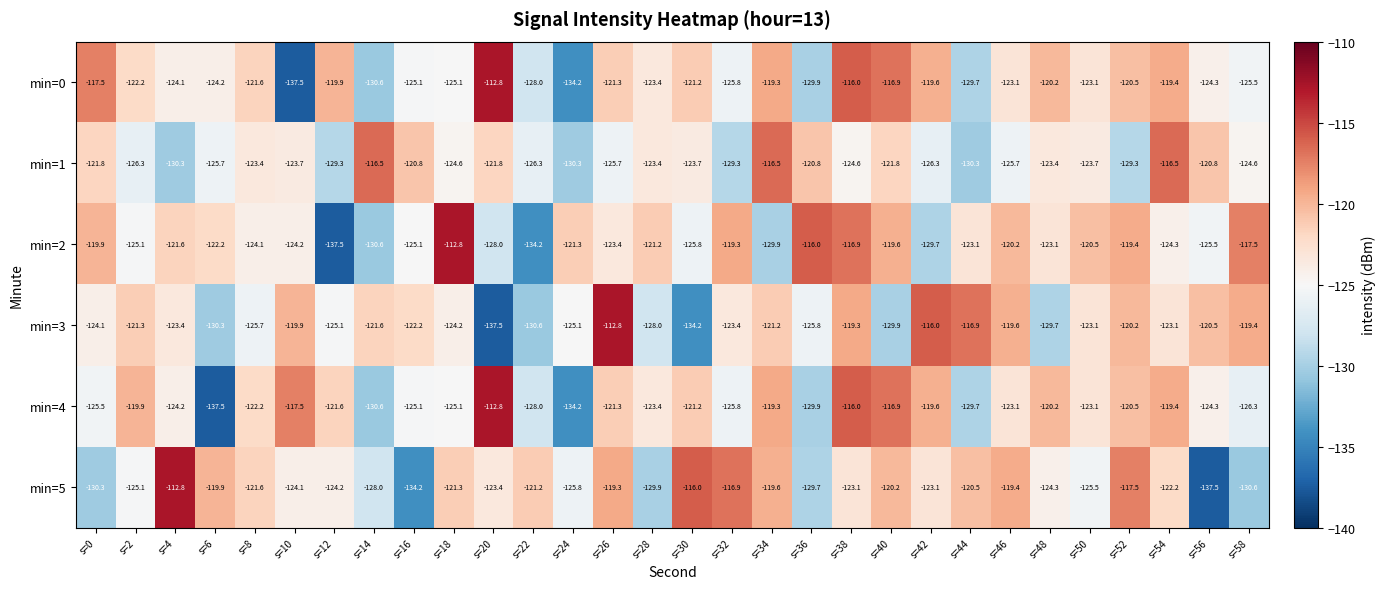

What is the minimum value shown in the chart?

-137.5